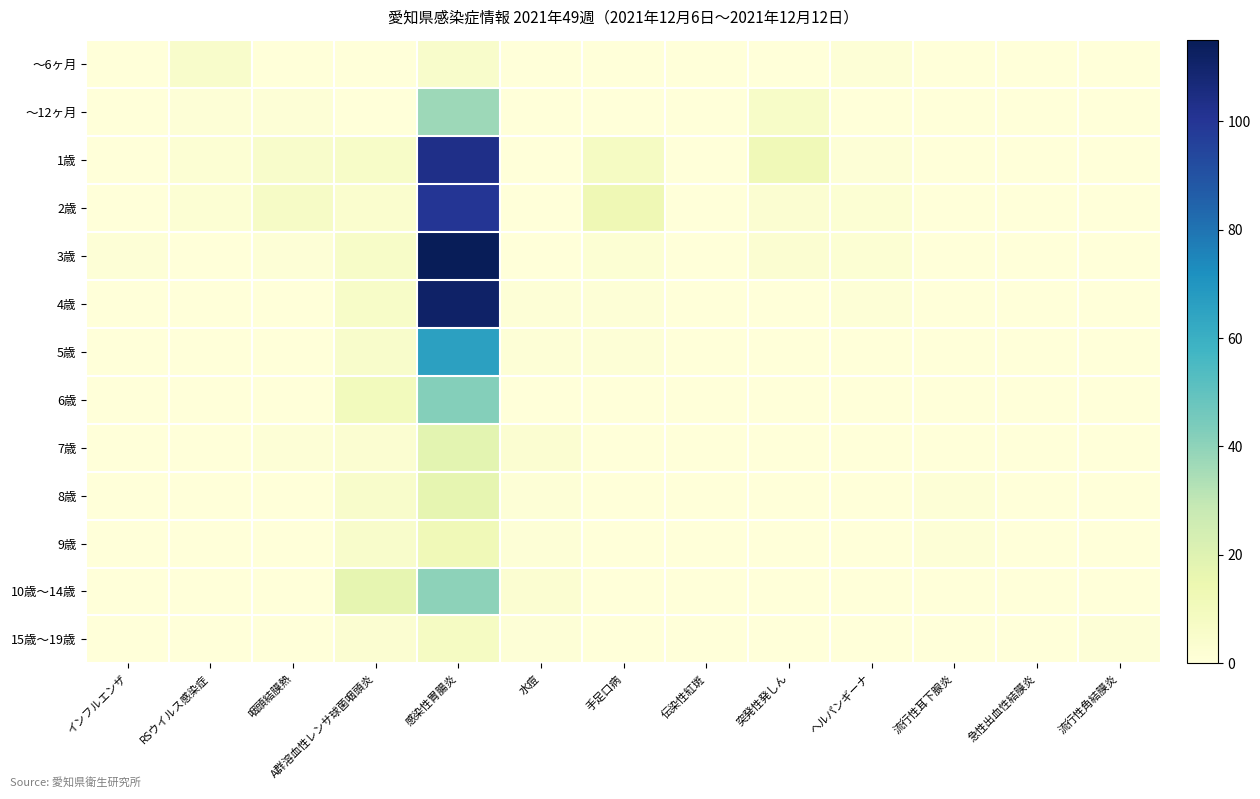

Rank the series by their maximum value, from highest to lowest.

3歳, 4歳, 1歳, 2歳, 5歳, 6歳, 10歳～14歳, ～12ヶ月, 7歳, 8歳, 9歳, 15歳～19歳, ～6ヶ月